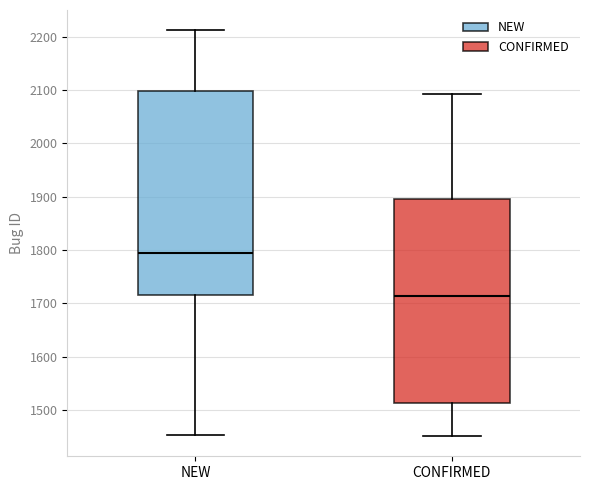

Where does the upper whisker of the box for CONFIRMED end on the y-axis? The values are not printed on the chart, so give them approximately, as read against the axis.

2090